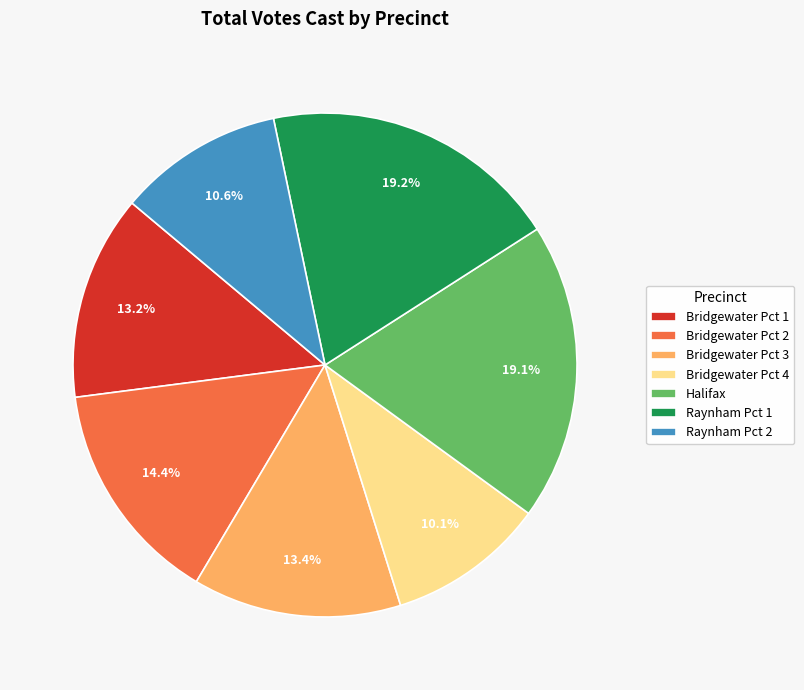

To the nearest percent, what portion does Bridgewater Pct 3 represent?

13%